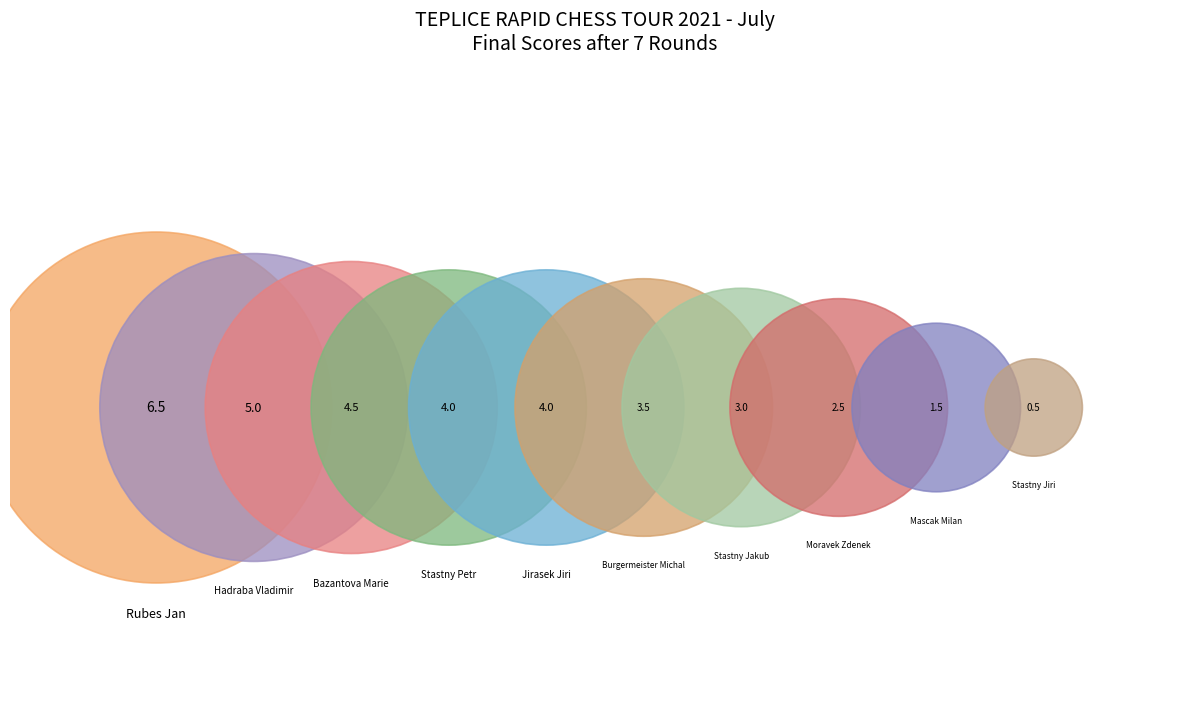

To the nearest percent, what portion does Bazantova Marie represent?

13%